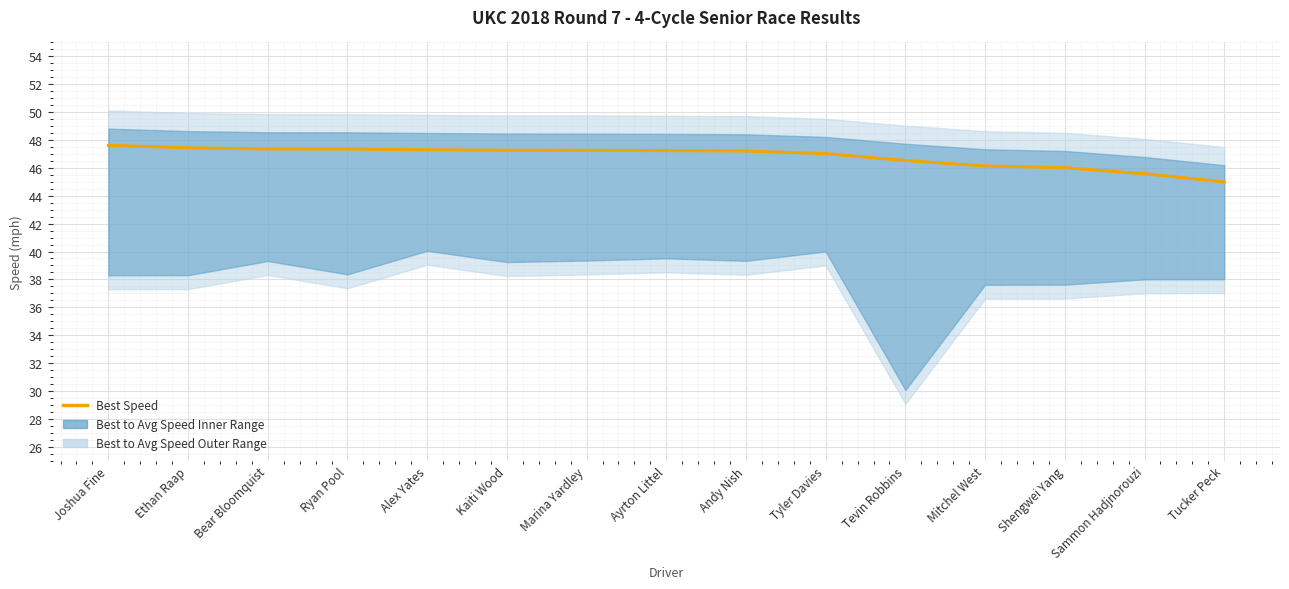

What is the maximum value shown in the chart?

47.6